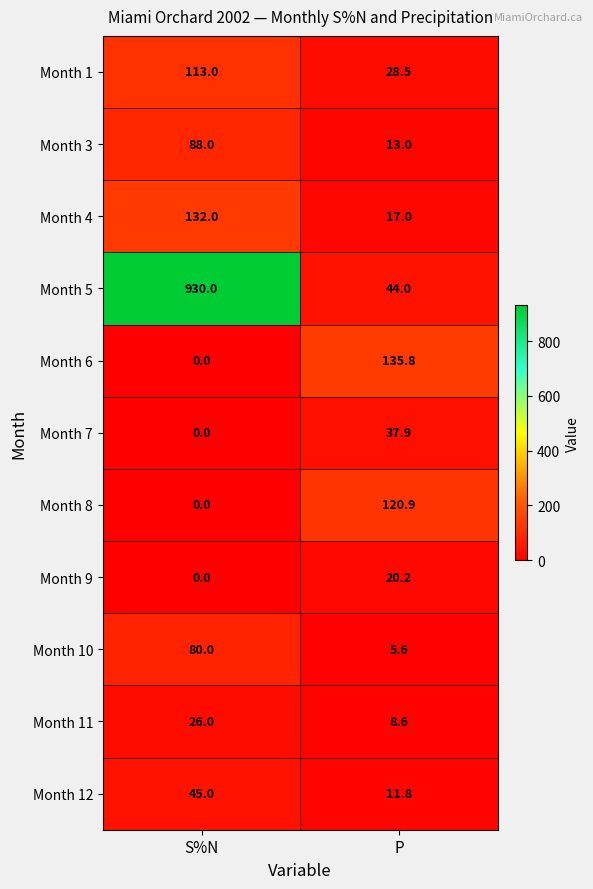

How many data points in Month 7 are above 37?

1